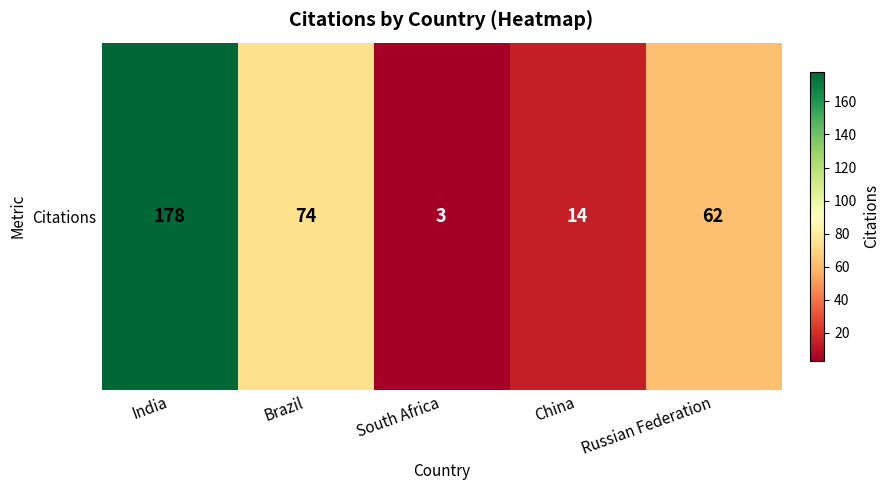

What is the change in value from South Africa to Russian Federation?

+59